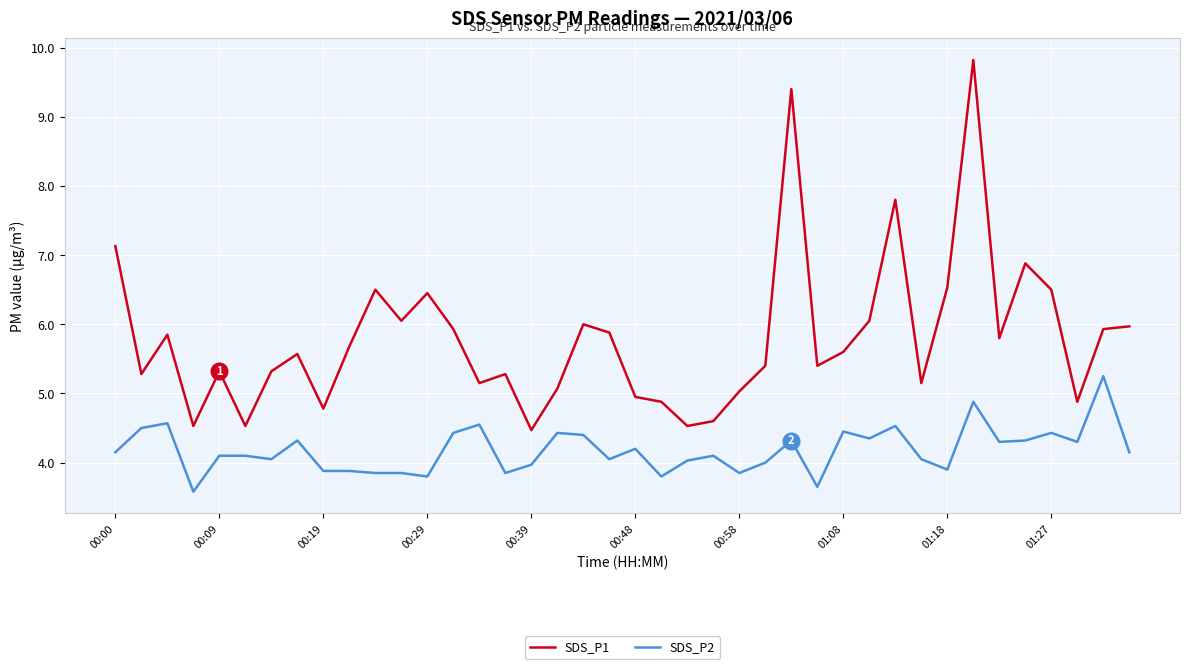

What is the smallest value displayed?

3.6